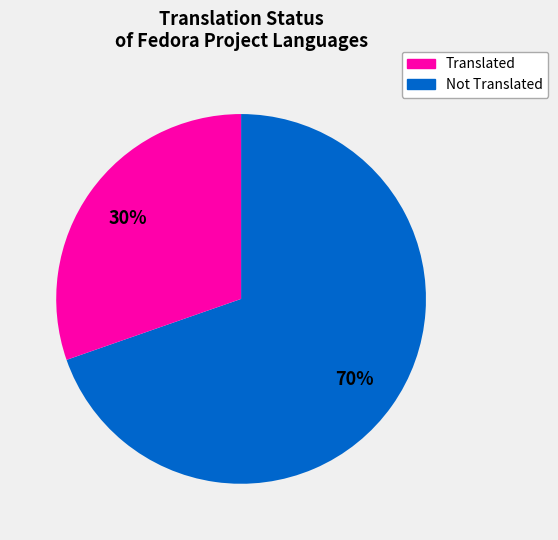

To the nearest percent, what is the average slice percentage?

50%